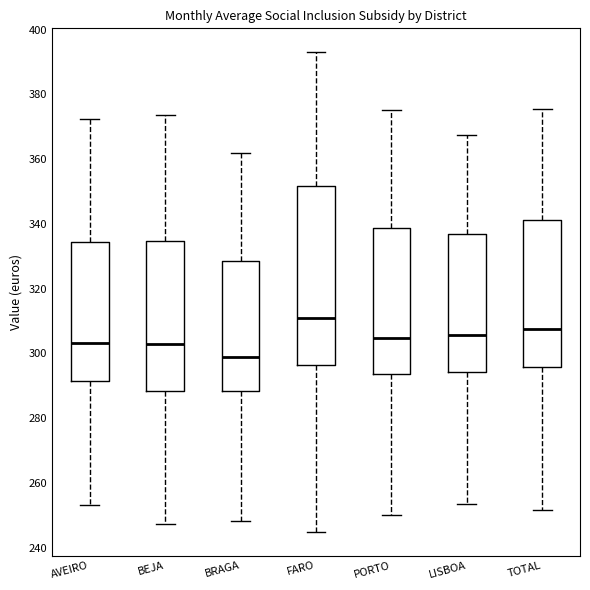

Reading left to right, transcribe this box plot: for each box, give where its median line is, the range the box spans, and where its two whiskers end, as read against the y-axis. The values are not printed on the chart, so give them approximately, as read against the axis.

AVEIRO: median 304, box 292 to 334, whiskers 254 to 372
BEJA: median 302, box 288 to 334, whiskers 248 to 374
BRAGA: median 300, box 288 to 328, whiskers 248 to 362
FARO: median 310, box 296 to 352, whiskers 244 to 392
PORTO: median 304, box 294 to 338, whiskers 250 to 376
LISBOA: median 306, box 294 to 336, whiskers 254 to 368
TOTAL: median 308, box 296 to 342, whiskers 252 to 376